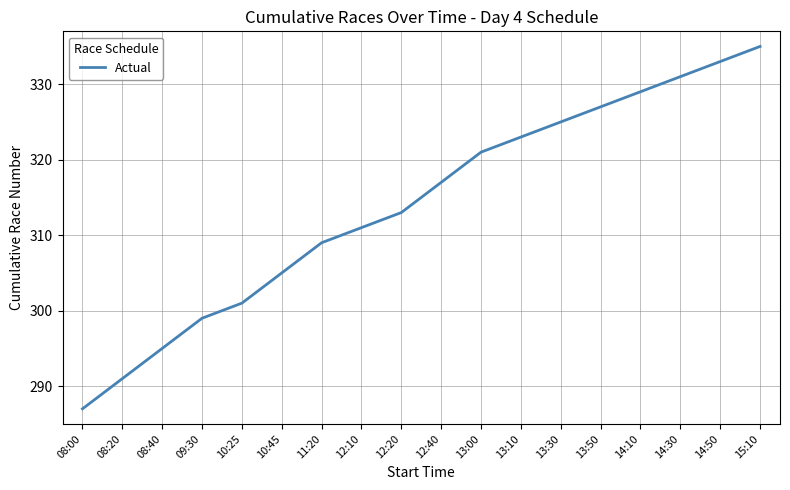

Between 12:10 and 11:20, which is larger?

12:10